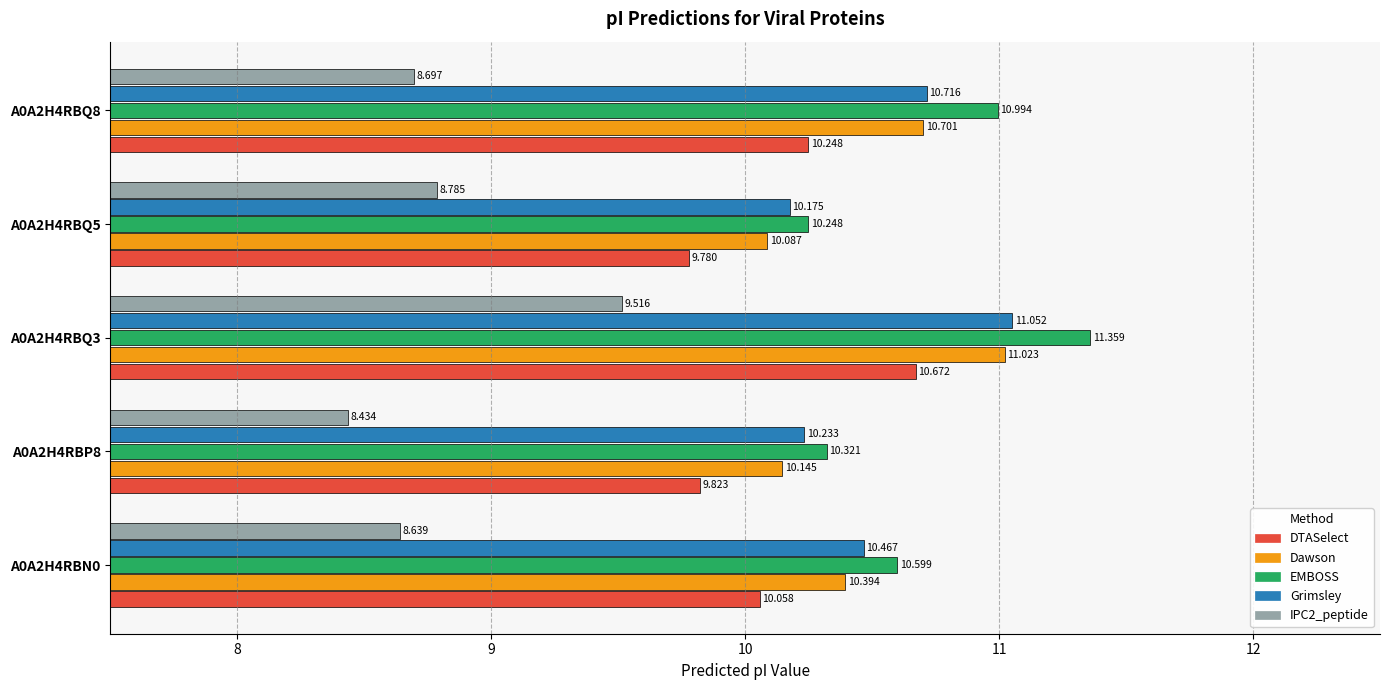

Which series has the largest total across all categories?

EMBOSS